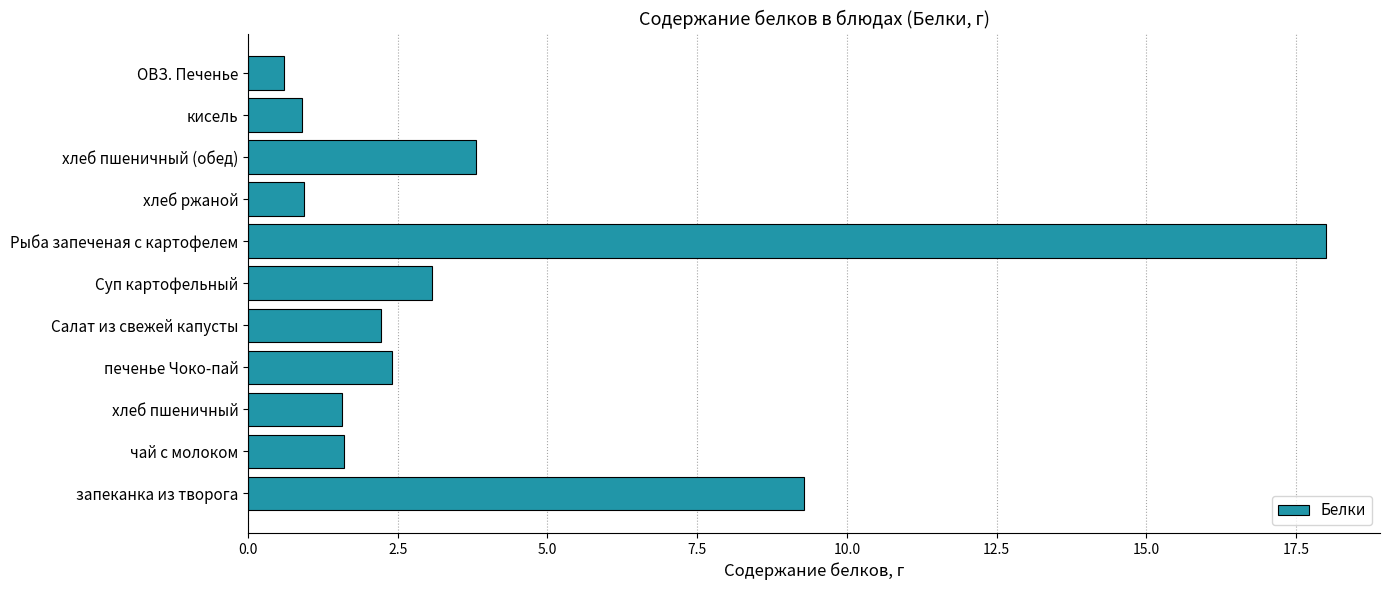

The chart shows a value of 2.3 at чай с молоком. True or false?

False